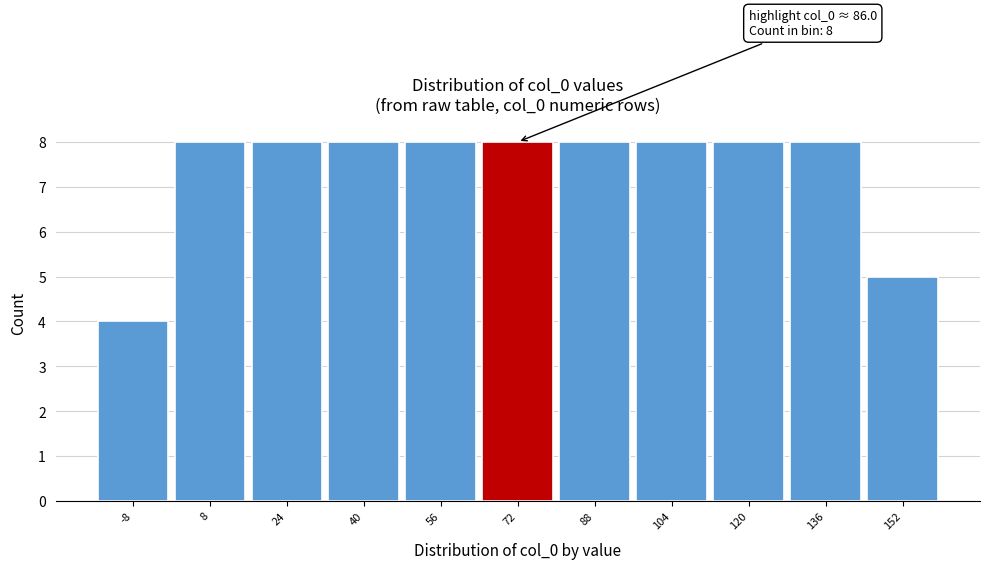

Reading left to right, what are all the values shown in this chart?

-8=4	8=8	24=8	40=8	56=8	72=8	88=8	104=8	120=8	136=8	152=5